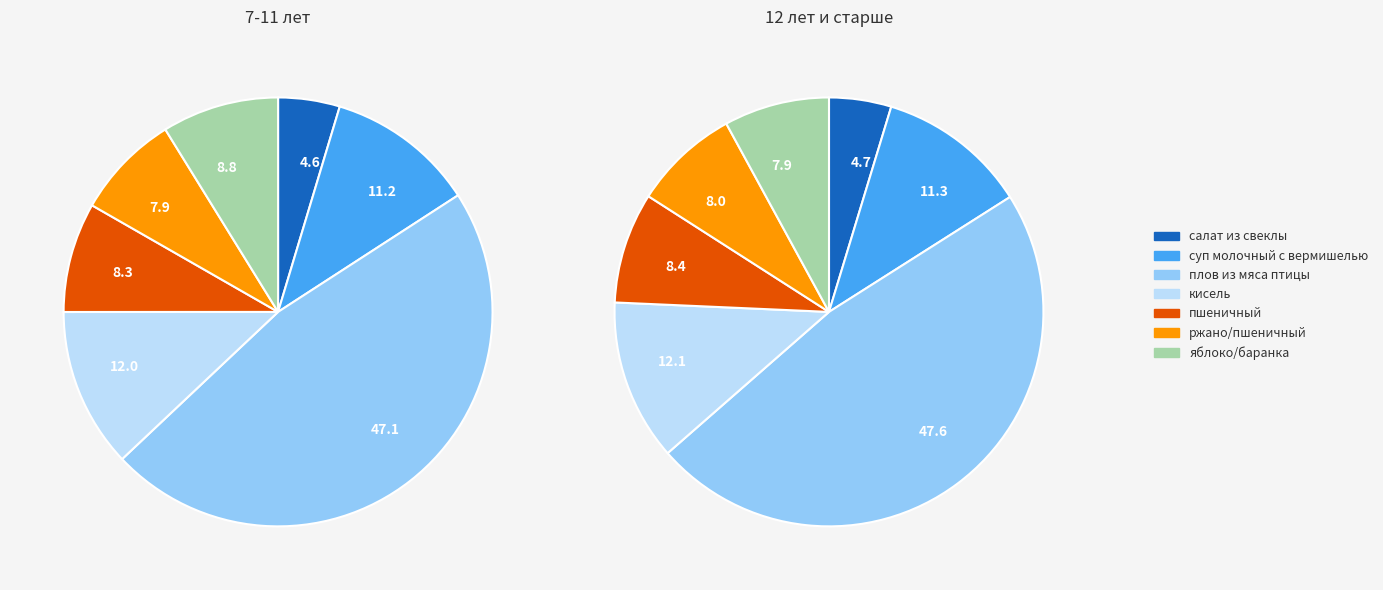

Is the sum of плов из мяса птицы and салат из свеклы greater than half?

Yes